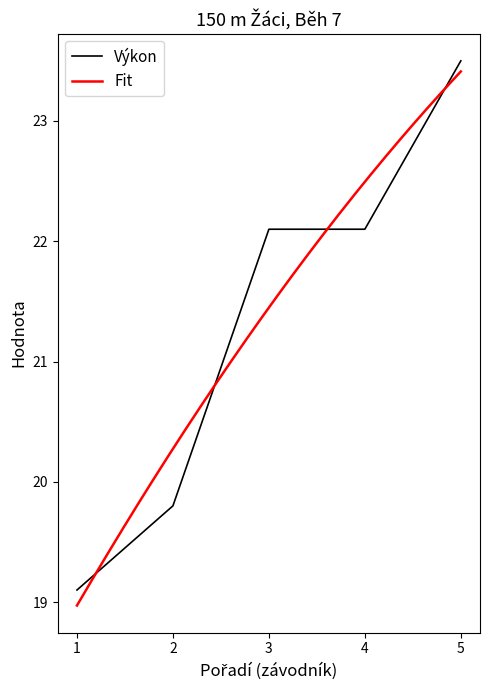

Is it true that Výkon equals 23.5 at 5?

True